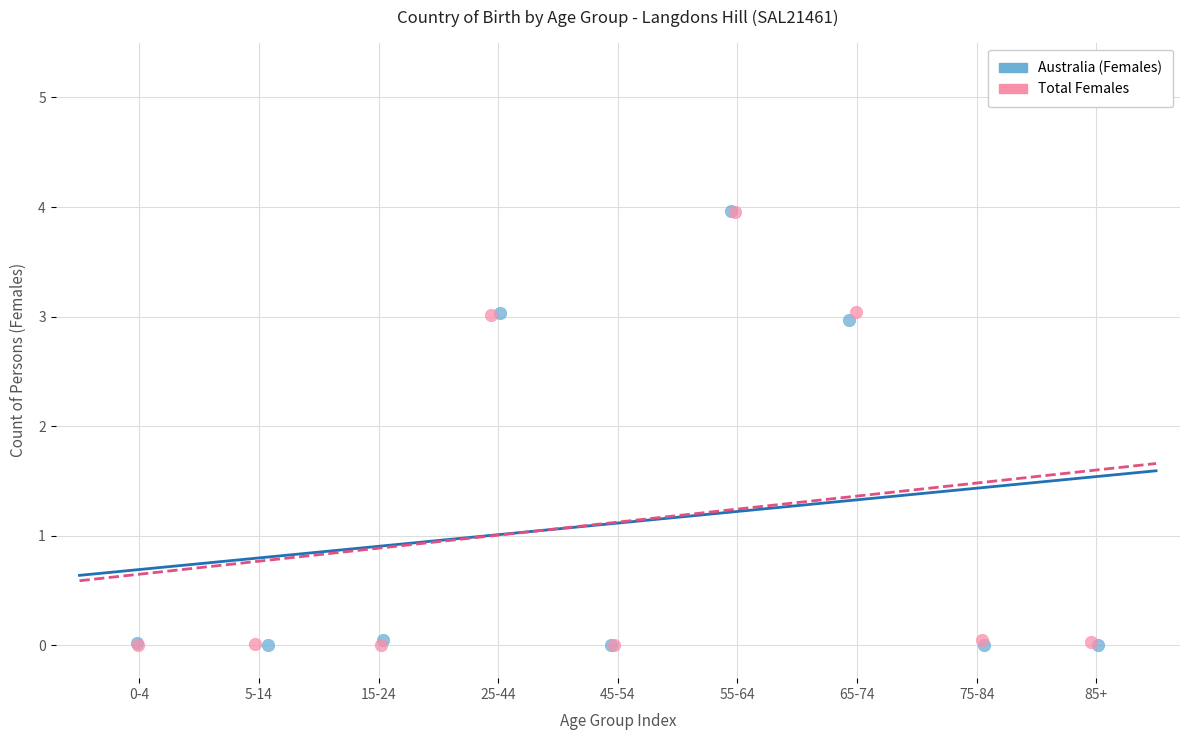

Which series has the widest spread of Y values?

Australia (Females)